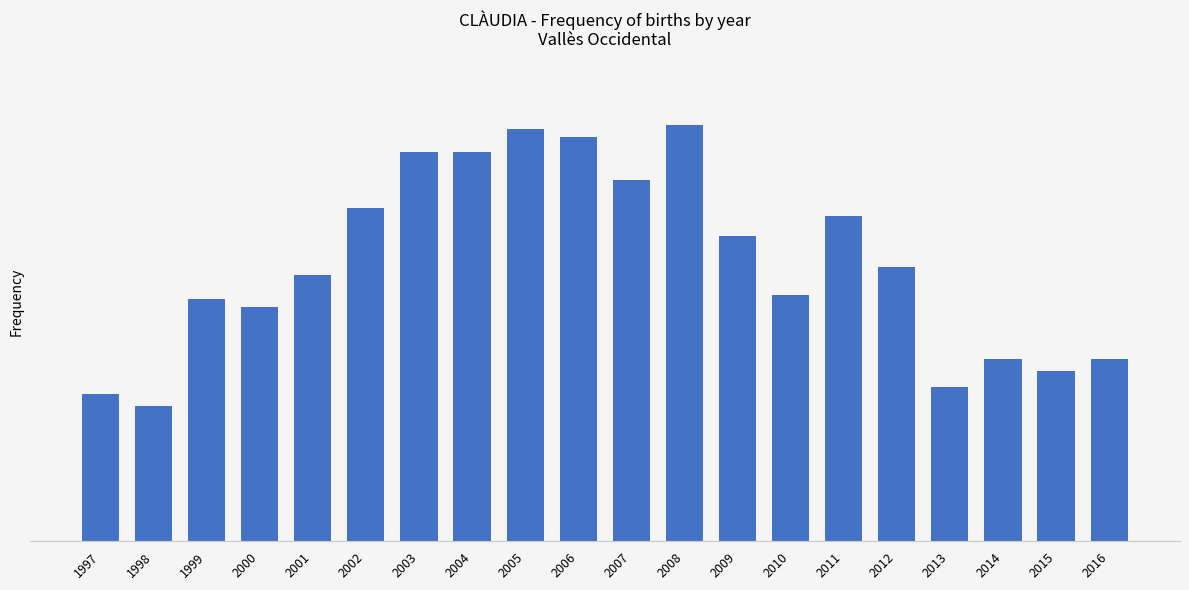

What is the difference between the maximum and second lowest values?

68